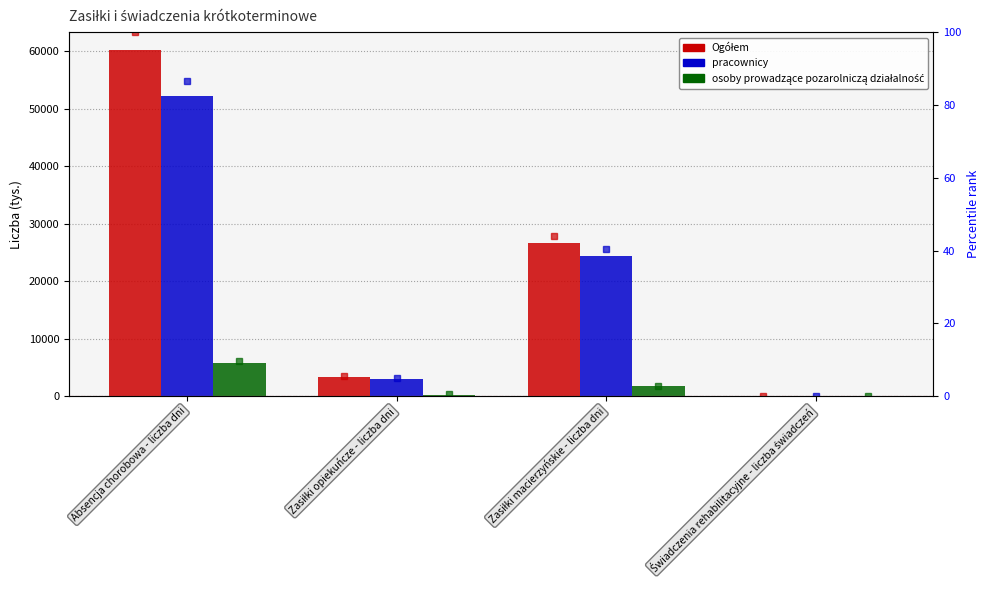

Rank the series at Zasiłki macierzyńskie - liczba dni from lowest to highest value.

osoby prowadzące pozarolniczą działalność pct, pracownicy pct, Ogółem pct, osoby prowadzące pozarolniczą działalność, pracownicy, Ogółem